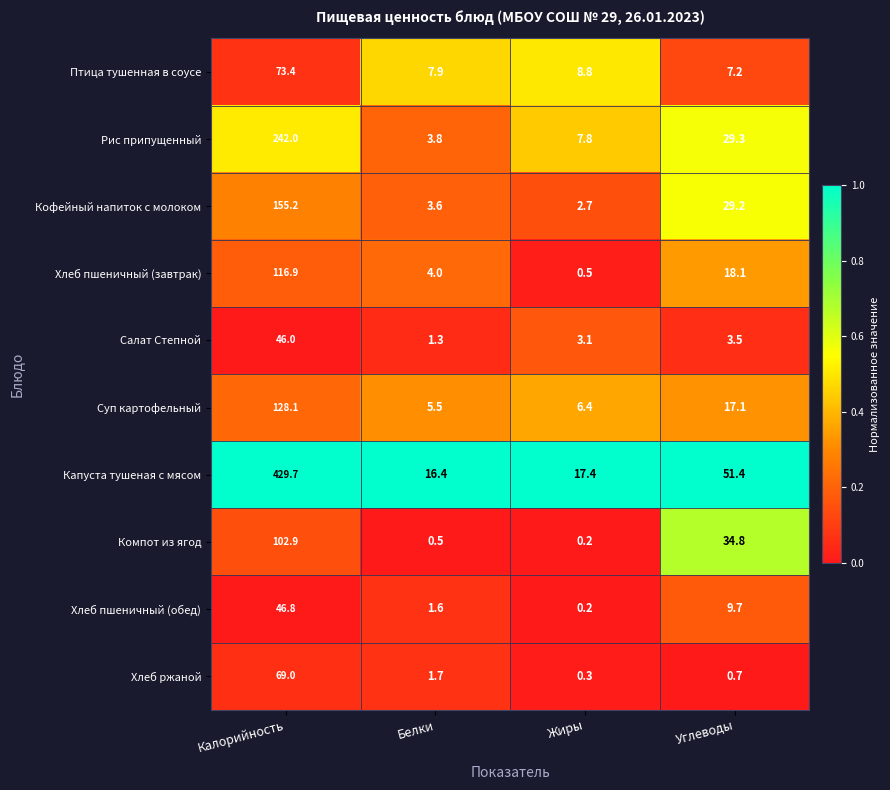

Which series has the largest total across all categories?

Капуста тушеная с мясом